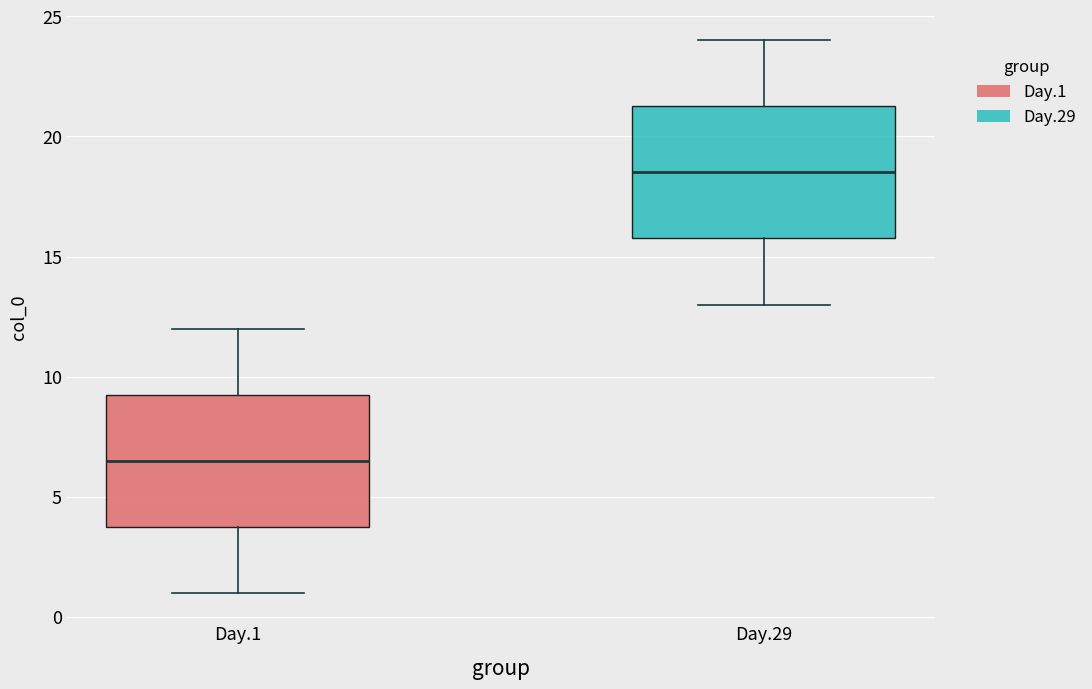

Which box's median line is the highest?

Day.29